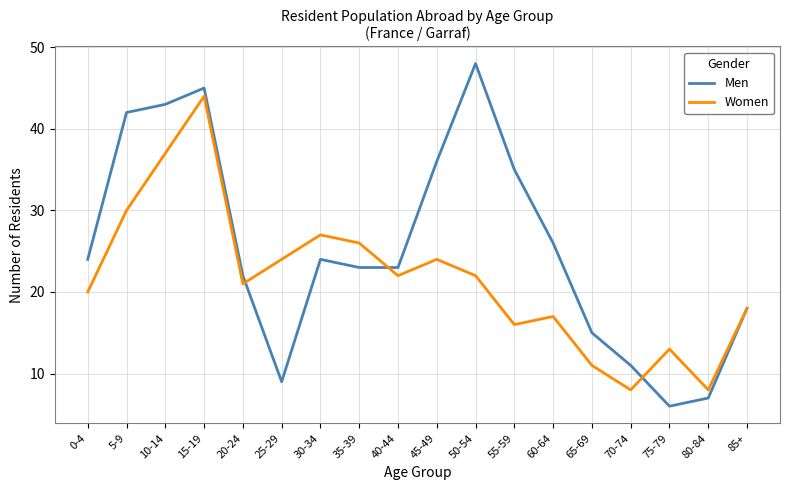

Where is the first local maximum for Men?

15-19